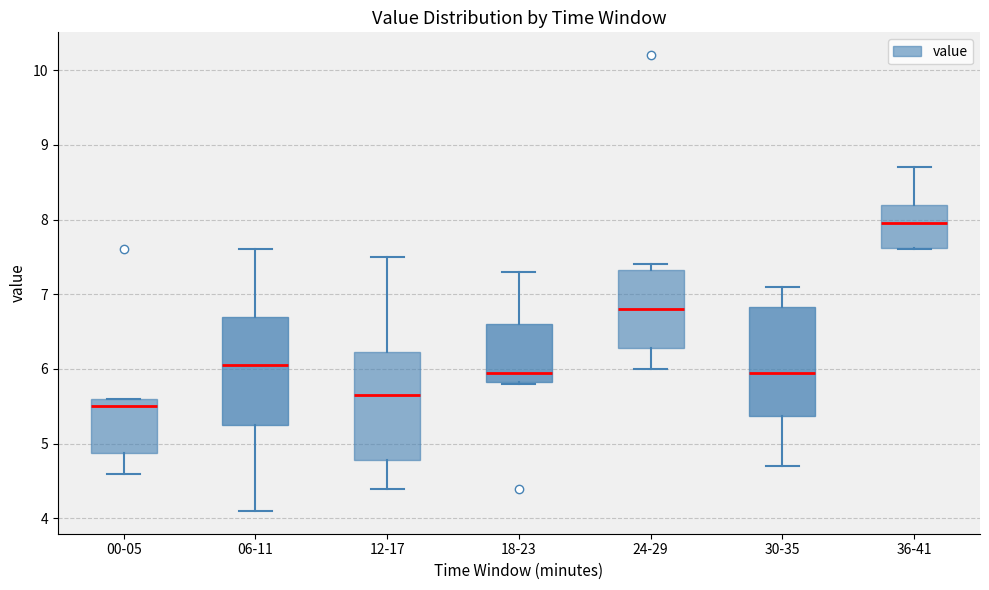

Where does the upper whisker of the box for 18-23 end on the y-axis? The values are not printed on the chart, so give them approximately, as read against the axis.

7.3